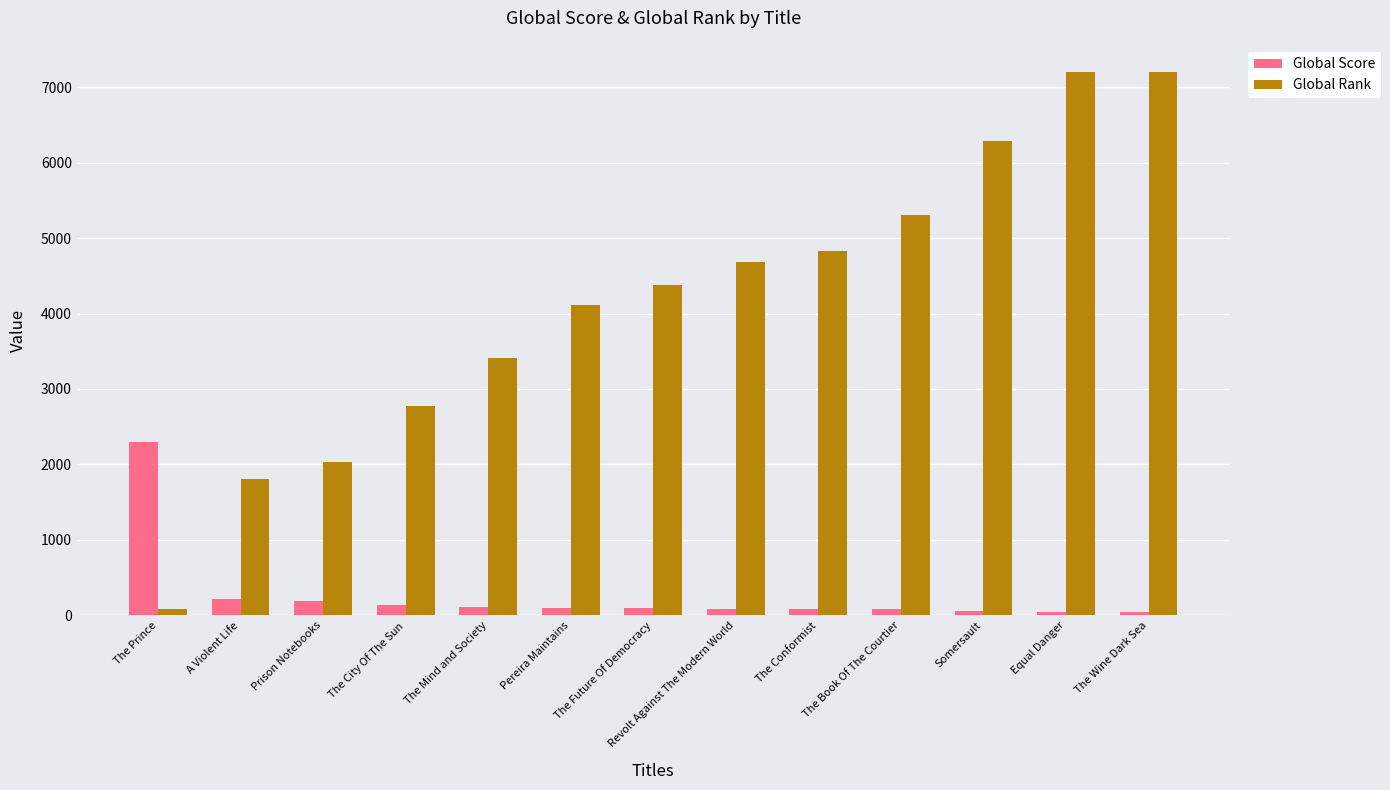

What is the value of the Global Score bar at the 7th from the left?

96